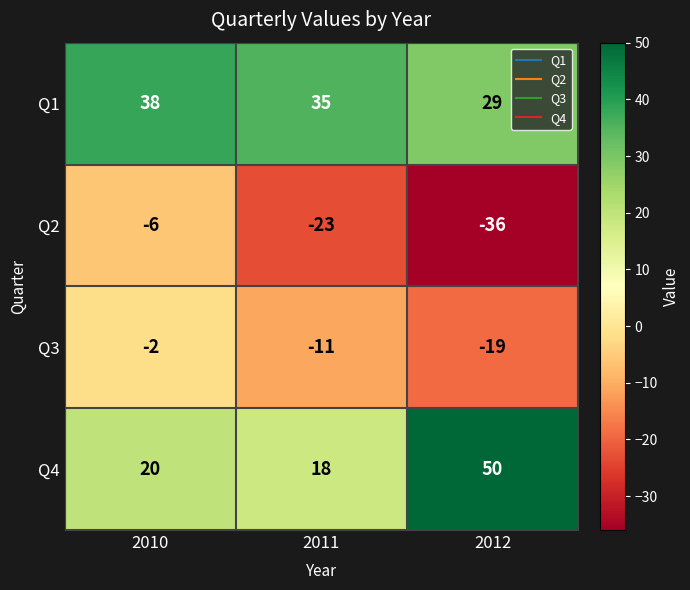

Which series has the widest spread of values?

Q4